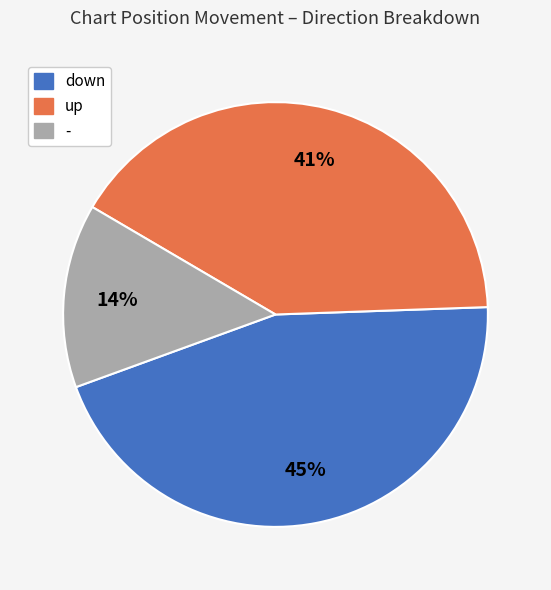

Do down and up together represent more than half of the pie?

Yes